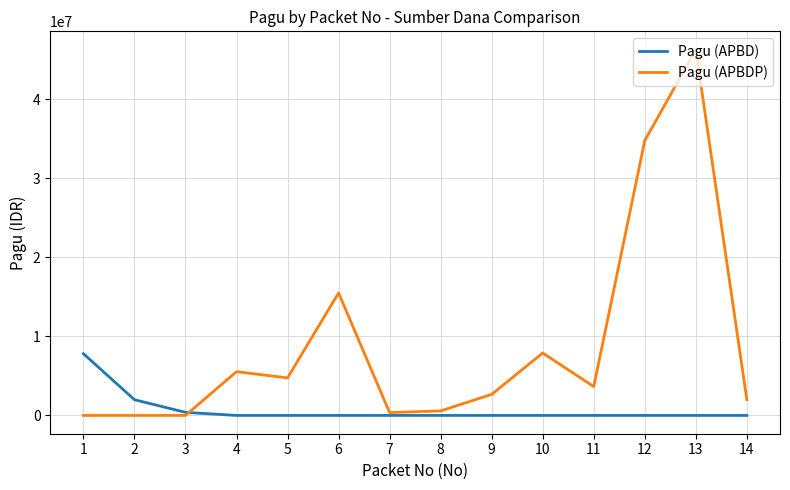

At how many categories does at least one series exceed 2433219?

9